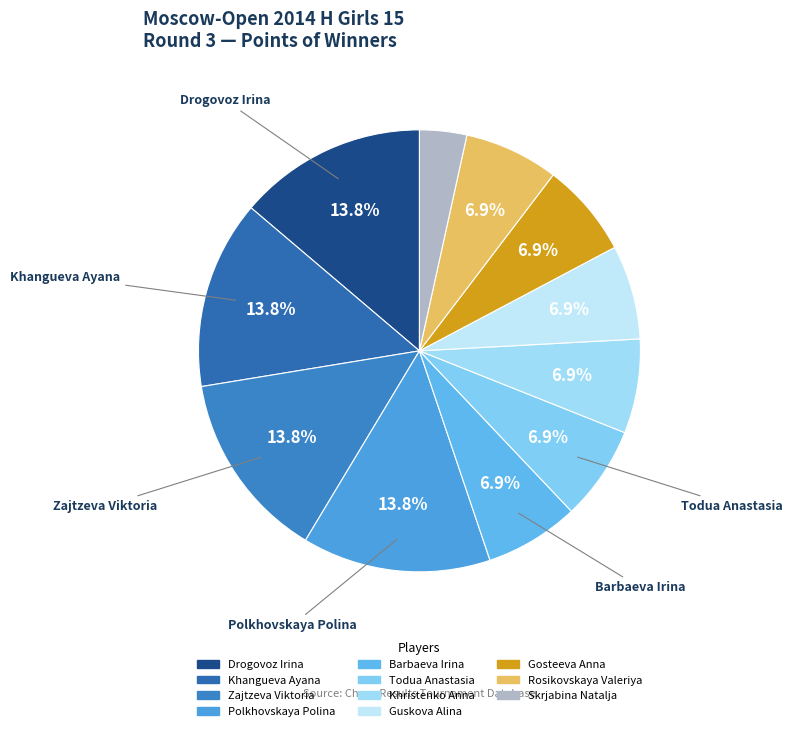

What is the smallest slice in the pie chart?

Skrjabina Natalja